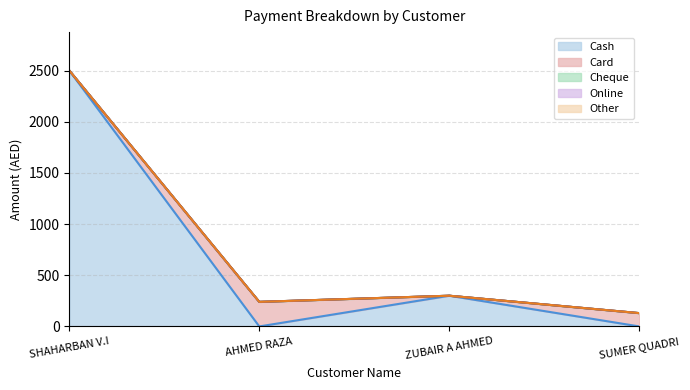

At SUMER QUADRI, list the series in order from largest to smallest.

Card, Cash, Cheque, Online, Other